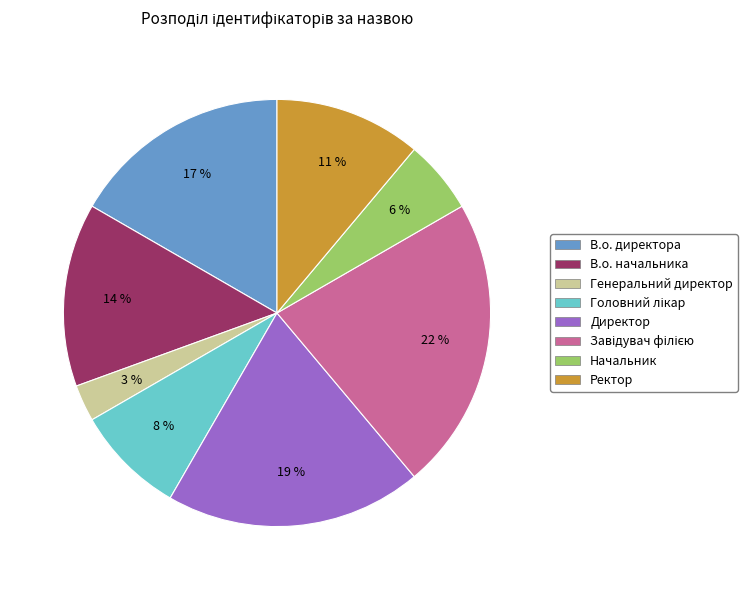

What percentage is the В.о. директора slice, to the nearest percent?

17%